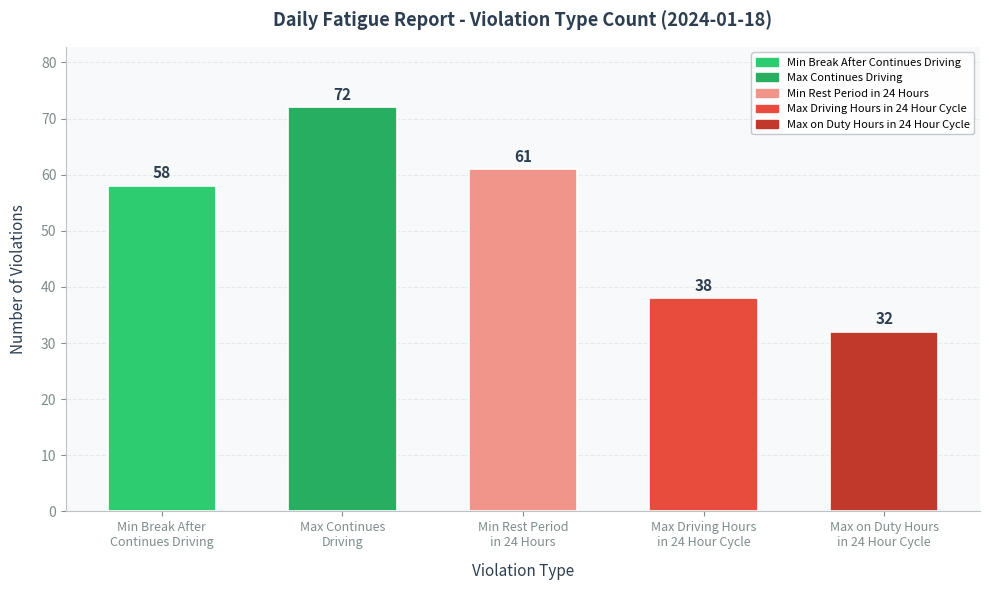

What is the difference between the values at Min Rest Period
in 24 Hours and Min Break After
Continues Driving?

3